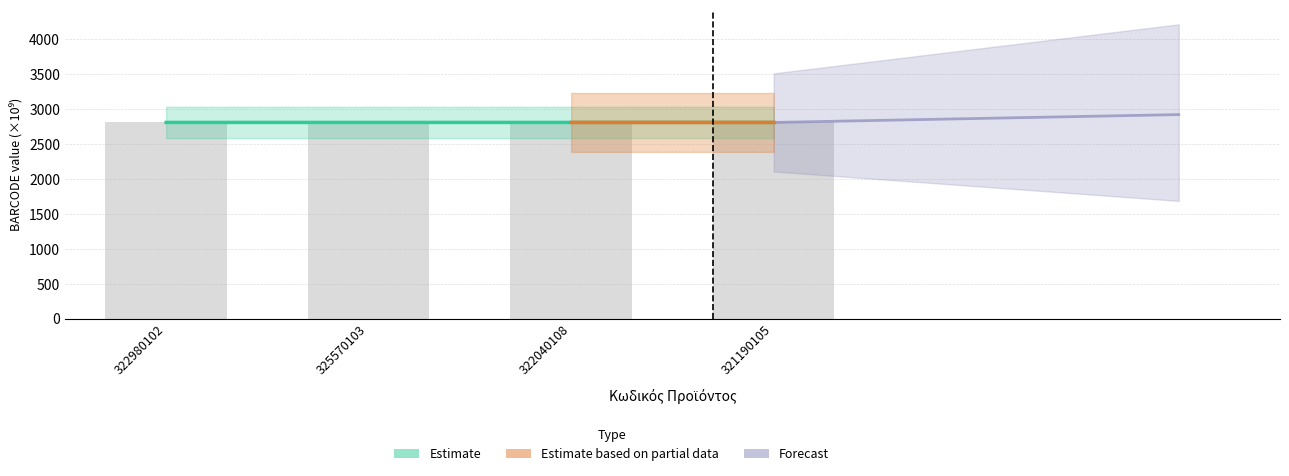

Read the Estimate based on partial data value at 322040108.

2803.2